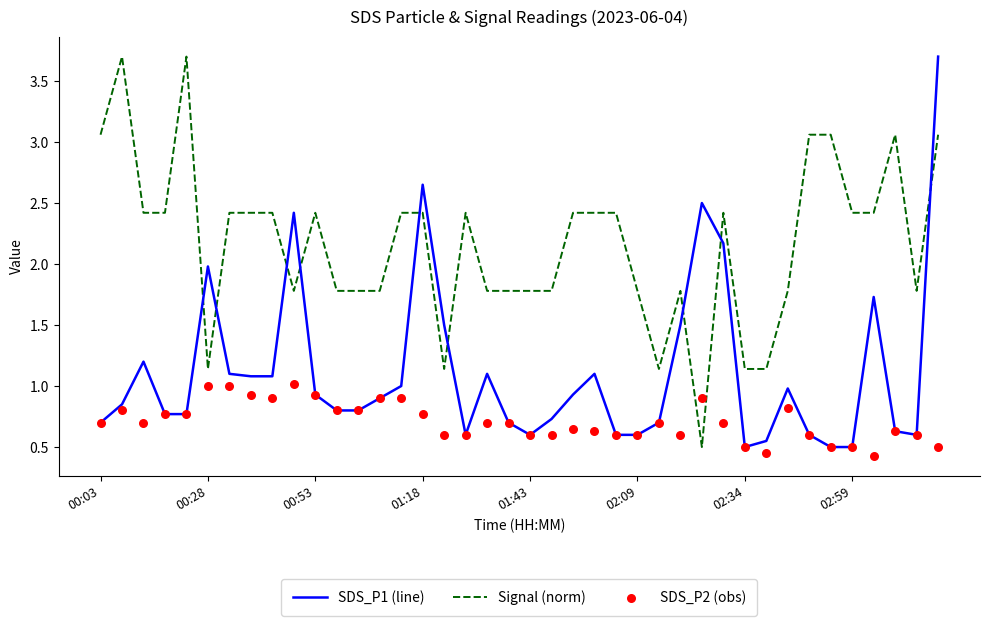

Which series contains the highest Y value?

SDS_P1 (line)